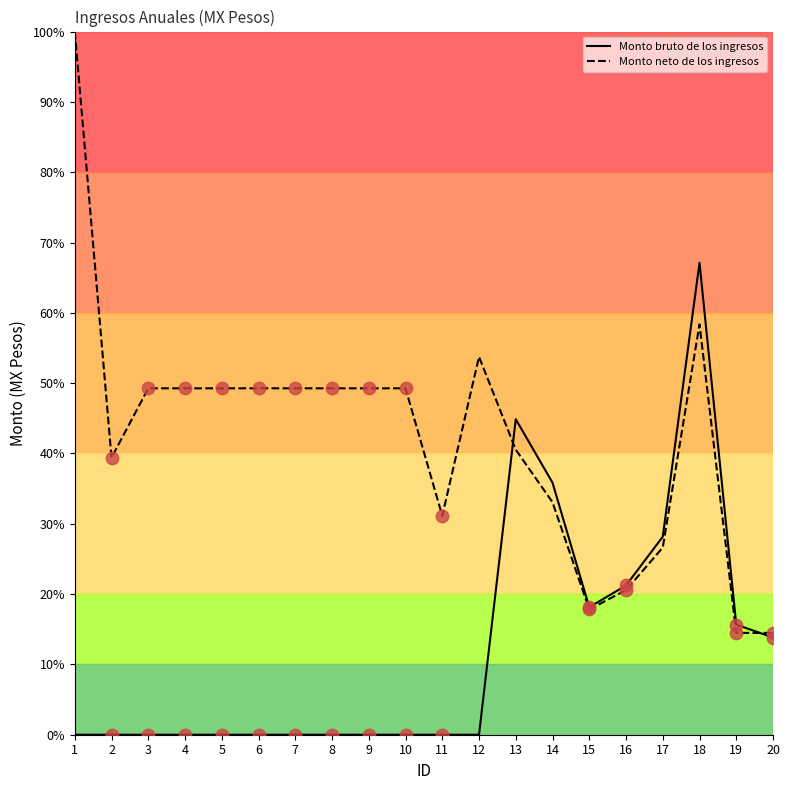

Which series has the largest total across all categories?

Monto neto de los ingresos